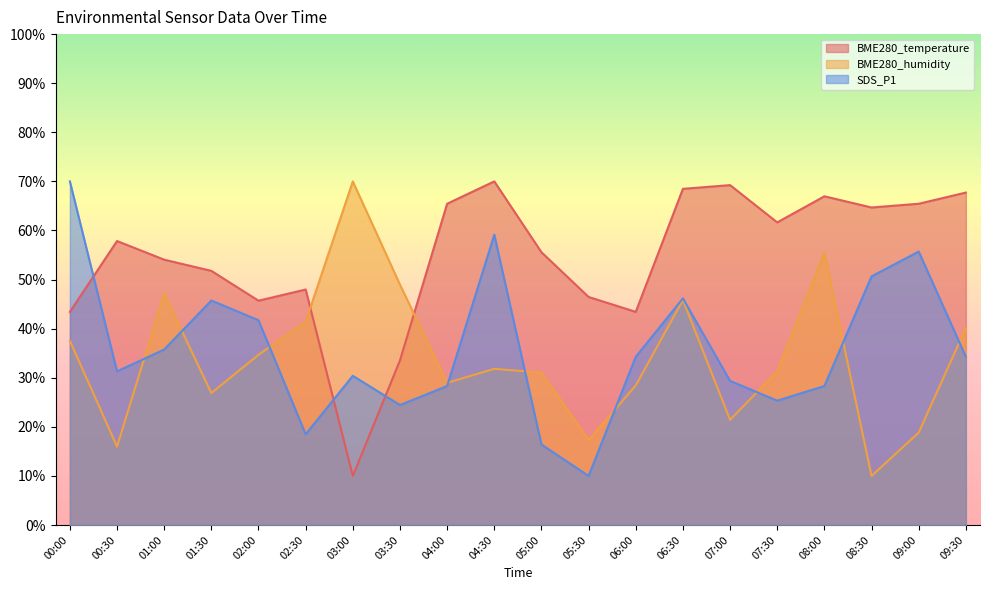

Where is the first local maximum for BME280_humidity?

01:00